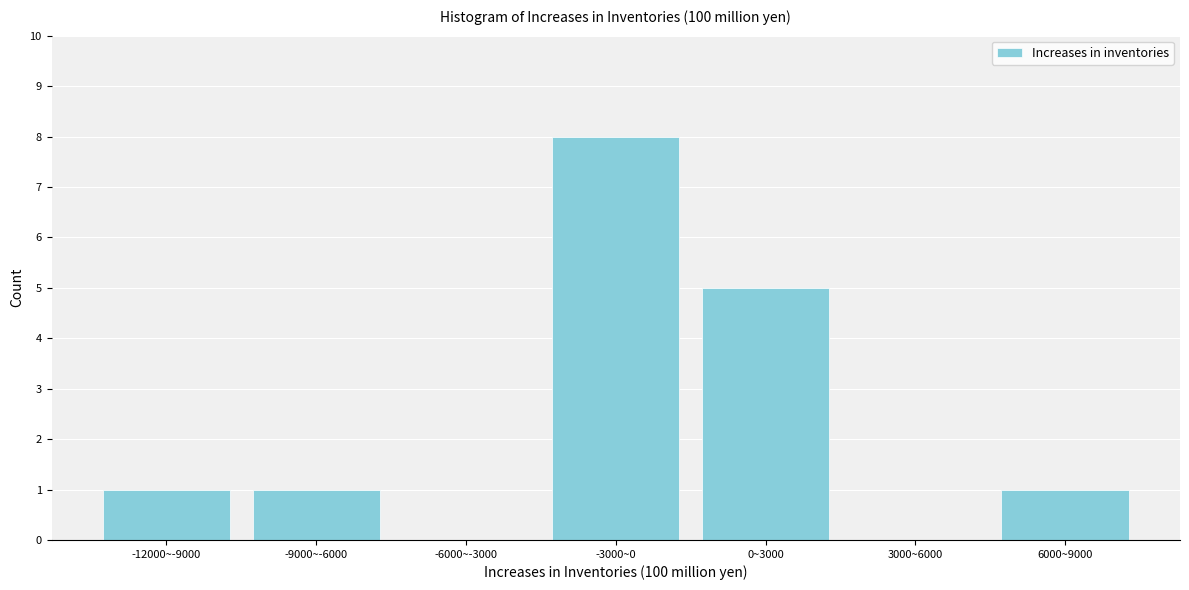

Reading right to left, what are all the values shown in this chart?

6000~9000=1	3000~6000=0	0~3000=5	-3000~0=8	-6000~-3000=0	-9000~-6000=1	-12000~-9000=1